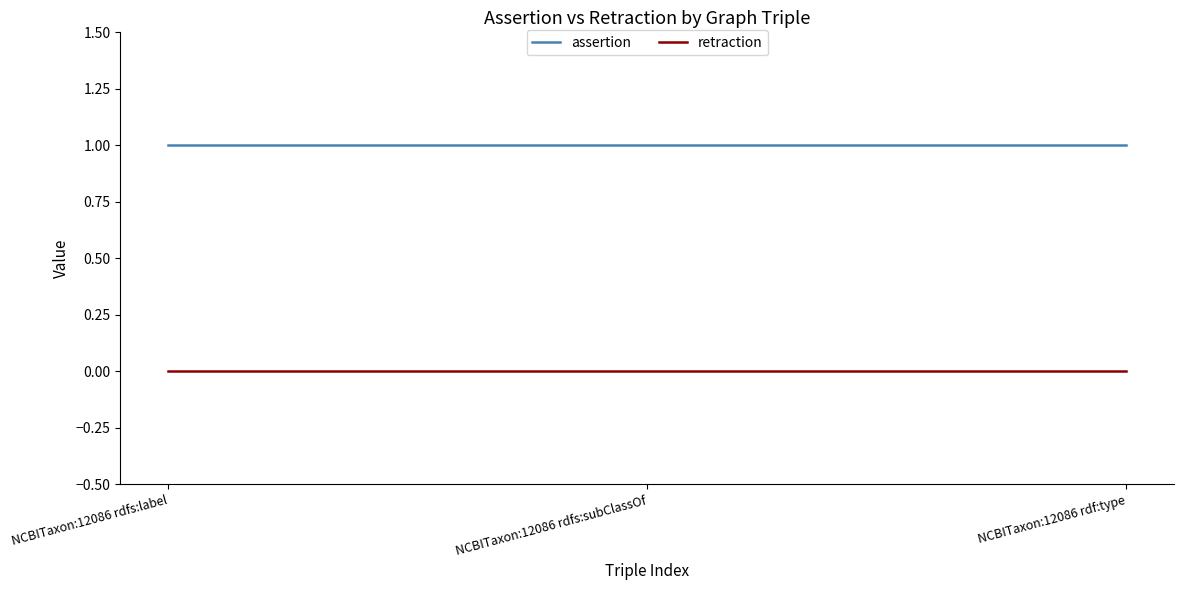

What position from the left is NCBITaxon:12086 rdfs:subClassOf?

2